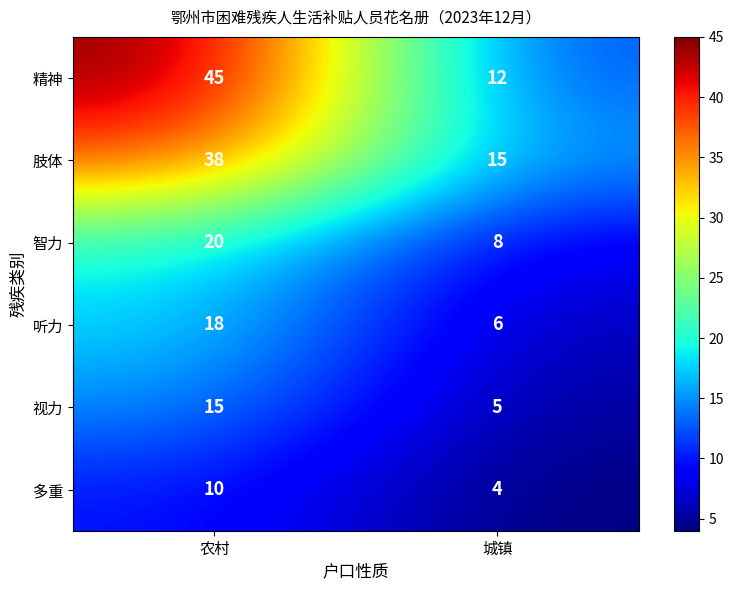

Reading left to right, list all the values displayed in this chart.

精神: 45	12
肢体: 38	15
智力: 20	8
听力: 18	6
视力: 15	5
多重: 10	4